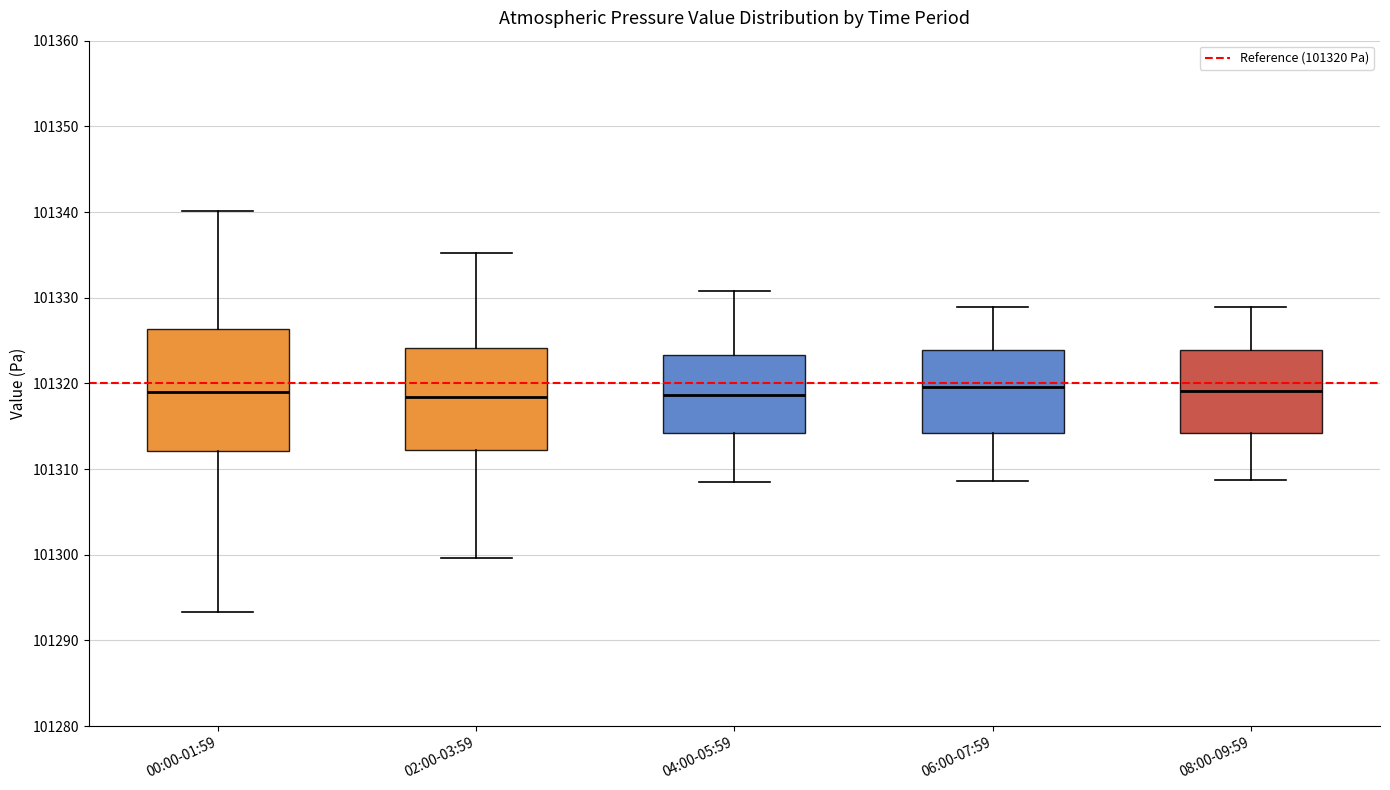

Reading left to right, transcribe this box plot: for each box, give where its median line is, the range the box spans, and where its two whiskers end, as read against the y-axis. The values are not printed on the chart, so give them approximately, as read against the axis.

00:00-01:59: median 101319, box 101312 to 101326, whiskers 101293 to 101340
02:00-03:59: median 101318, box 101312 to 101324, whiskers 101300 to 101335
04:00-05:59: median 101319, box 101314 to 101323, whiskers 101308 to 101331
06:00-07:59: median 101320, box 101314 to 101324, whiskers 101309 to 101329
08:00-09:59: median 101319, box 101314 to 101324, whiskers 101309 to 101329